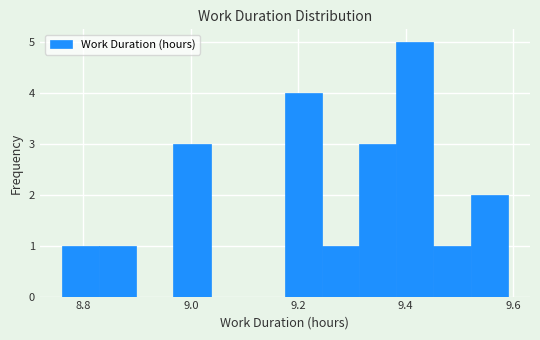

Read against the x-axis, roughly where is the centre of the tallest bar?

9.42